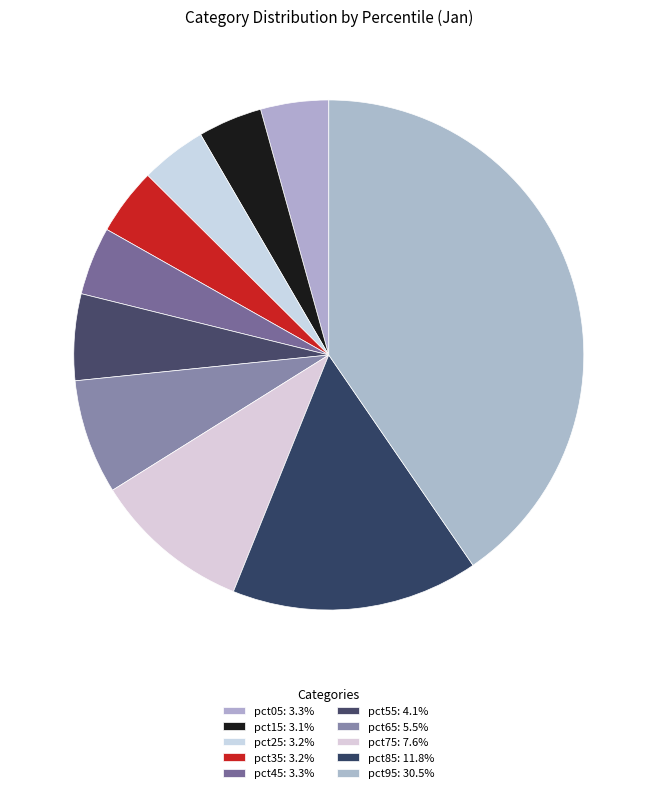

How many slices are in this pie chart?

10